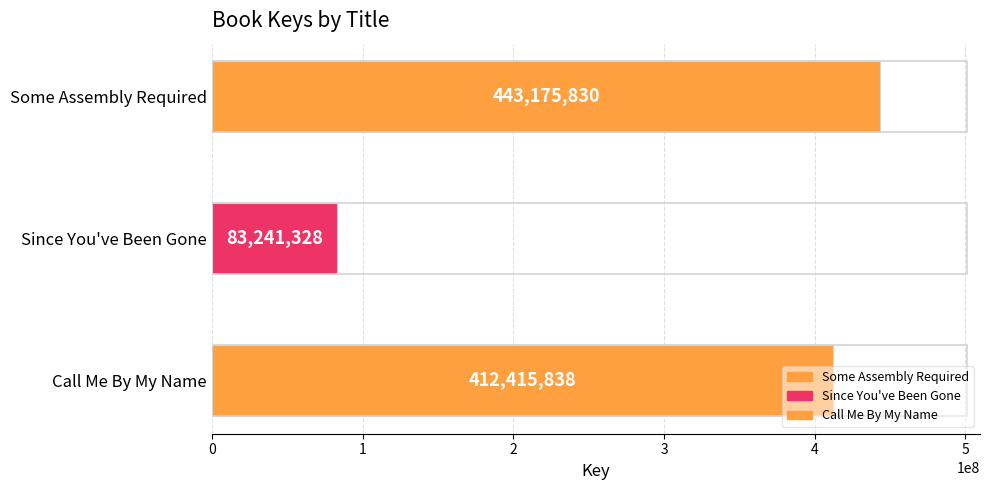

How many data points does each series have?

3